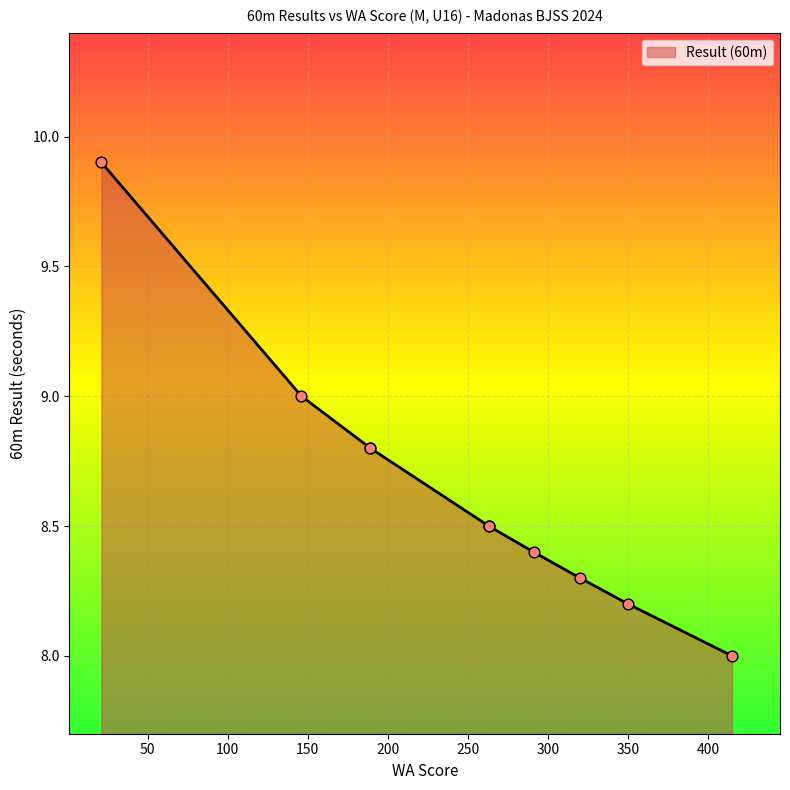

What is the change in value from 320 to 291?

+0.1